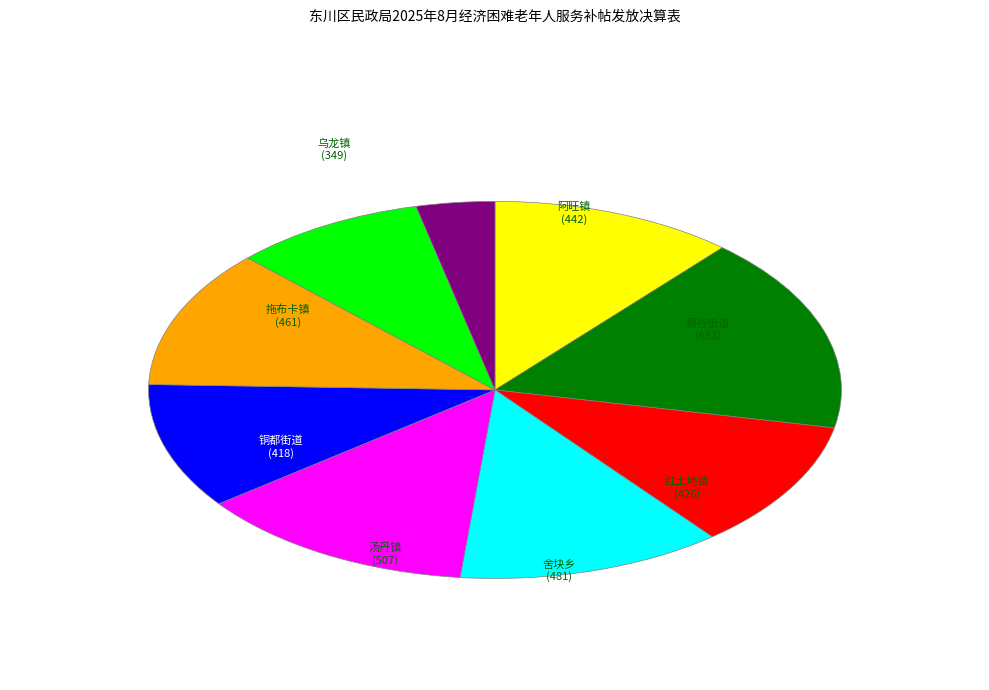

Does any single category account for the majority?

No